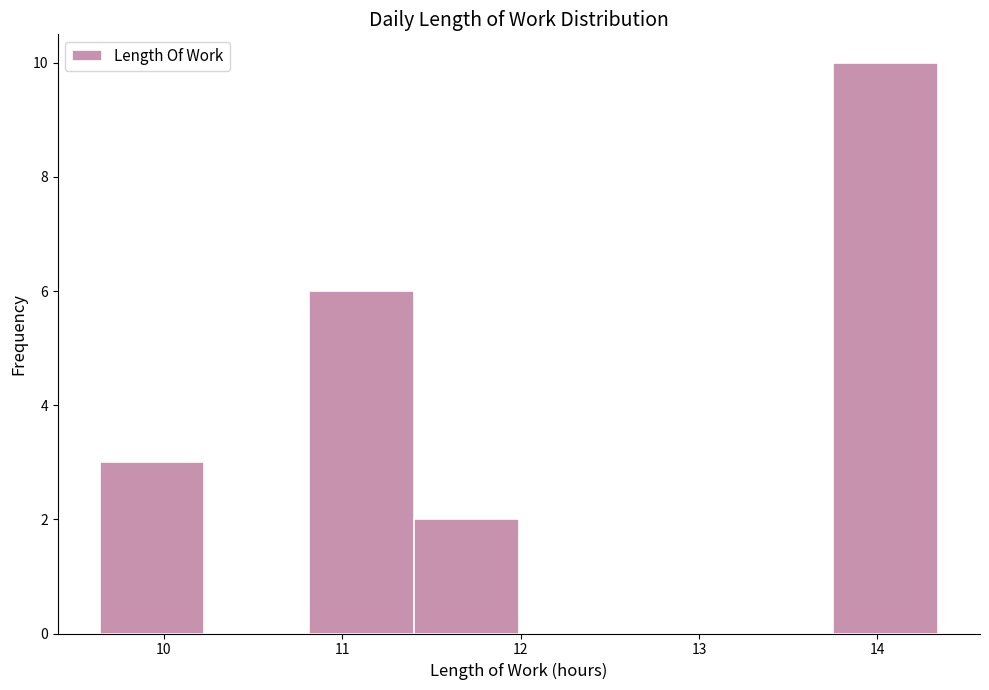

What is the height of the bar covering 9.6 to 10.2 on the x-axis? Neither the bar edges nor the heights are printed on the chart, so give them approximately, as read against the axes.

3